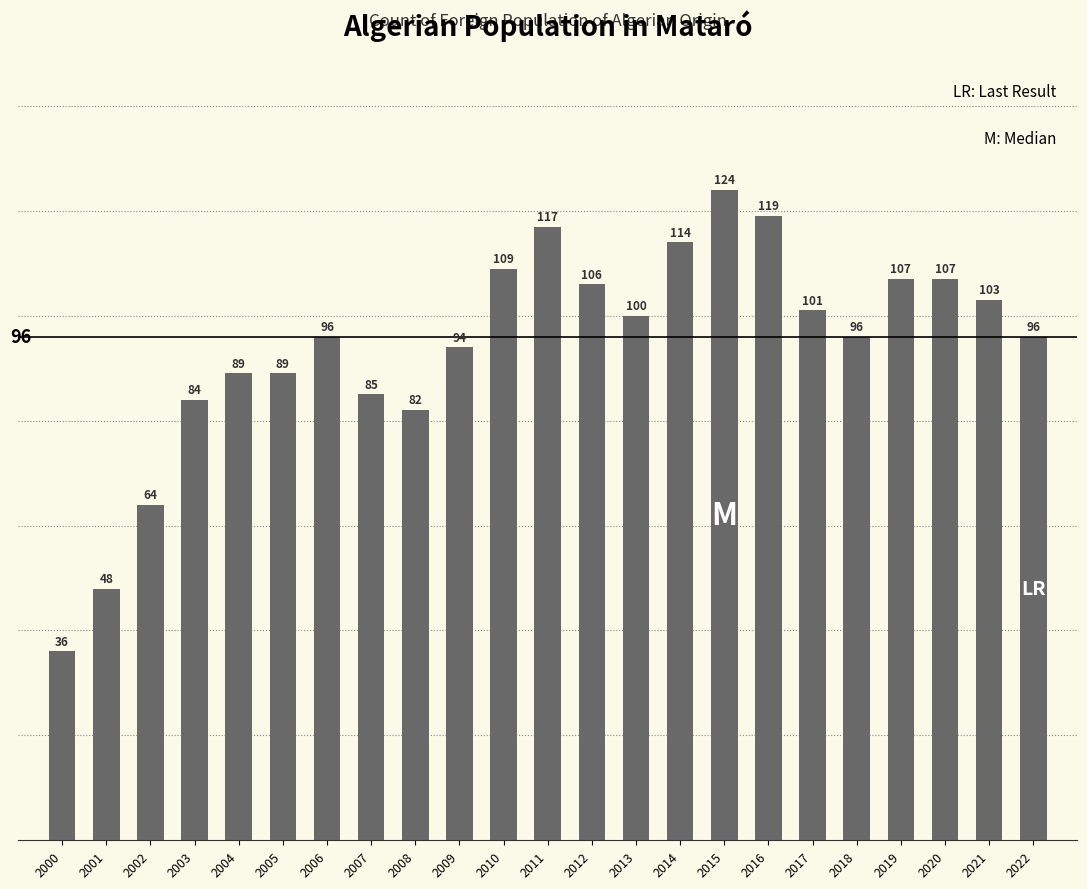

What is the value of the 11th bar from the left?

109